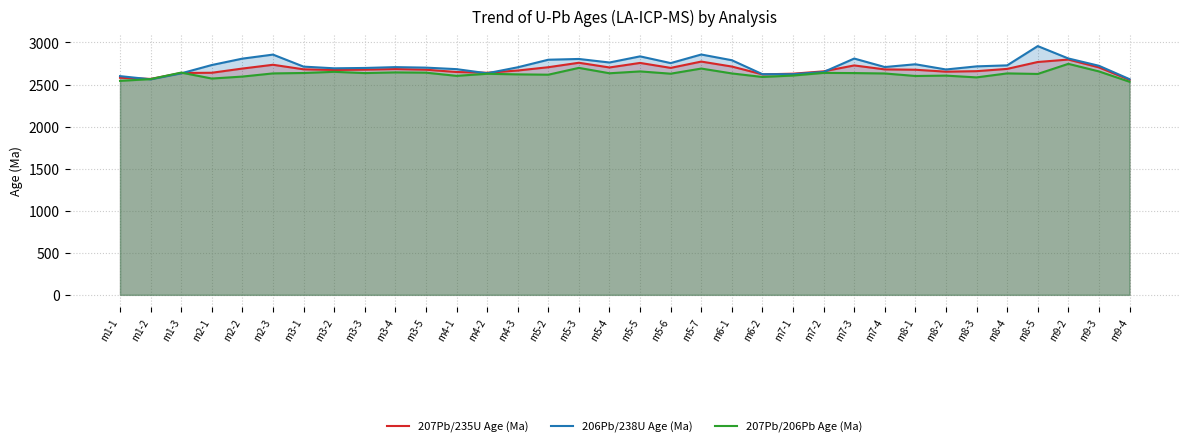

What is the maximum value shown in the chart?

2957.0